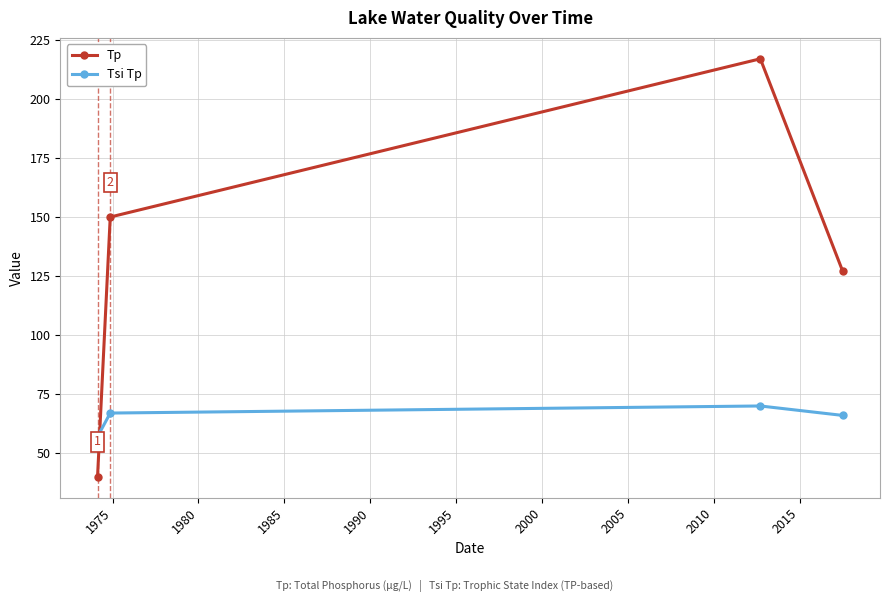

How many lines are shown in the chart?

2